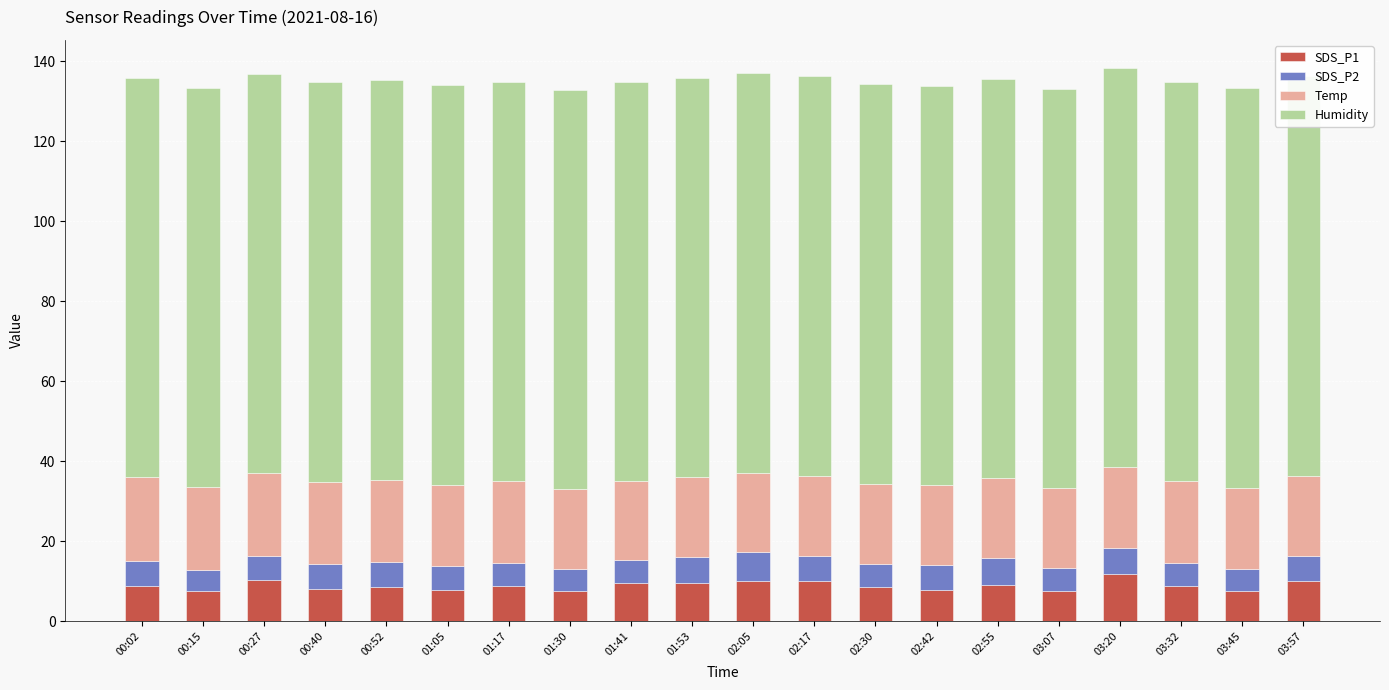

Count the number of categories in the chart.

20